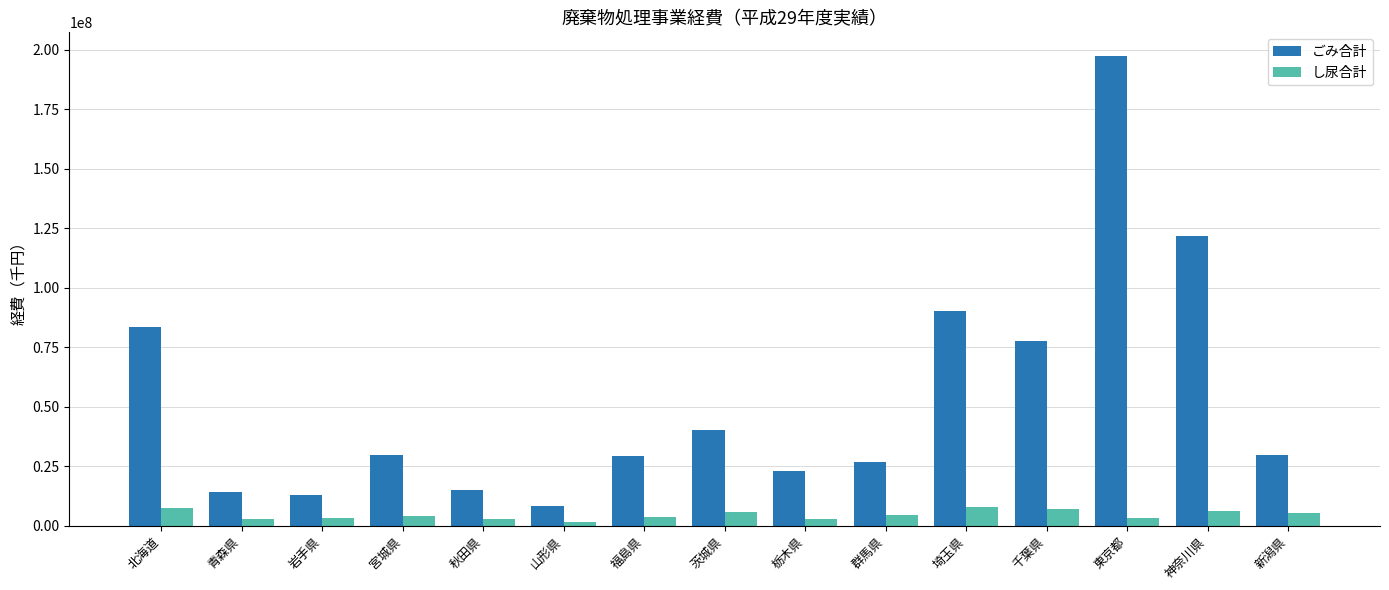

Which series has the largest total across all categories?

ごみ合計